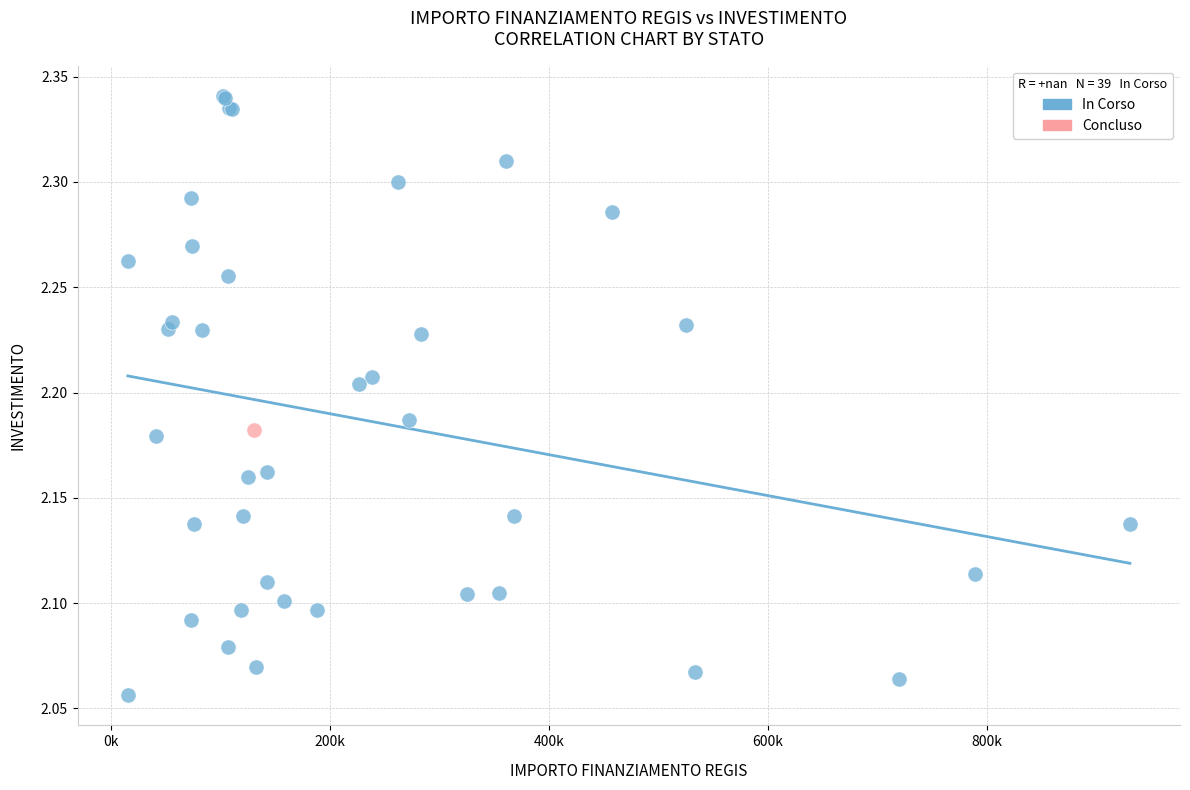

What are all the series names shown in the legend?

In Corso, Concluso